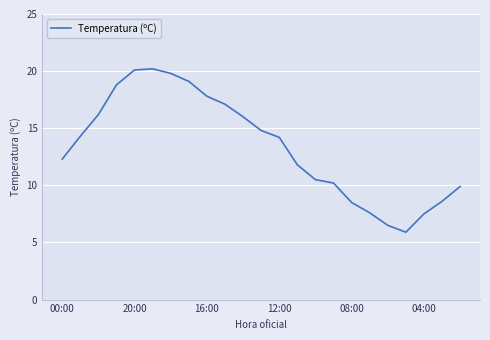

What is the sum of all values?

307.7